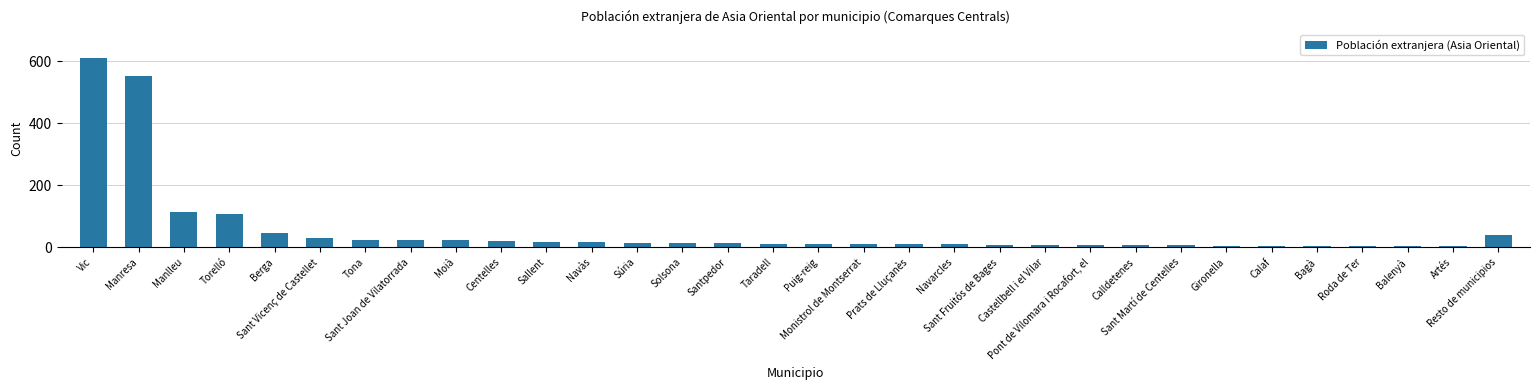

The chart shows a value of 64 at Resto de municipios. True or false?

False